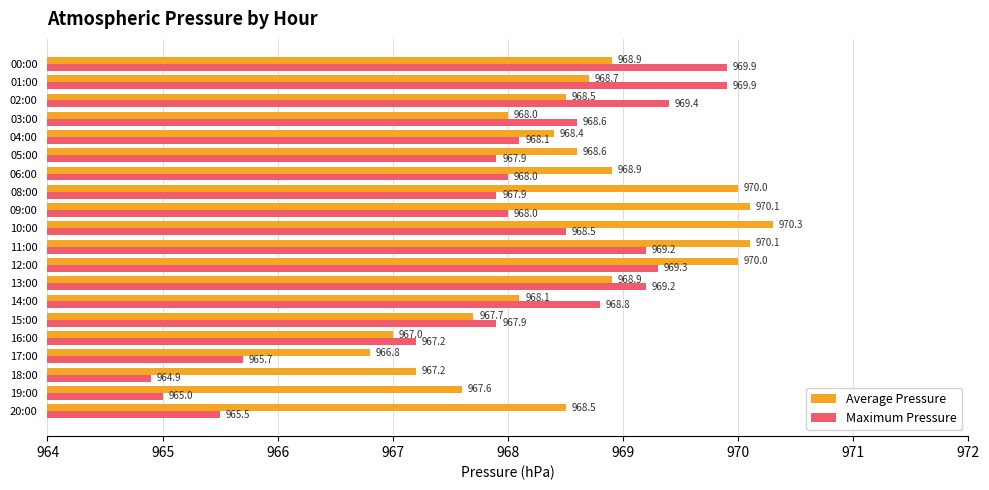

True or false: Average Pressure has a value of 1639.9 at 15:00.

False